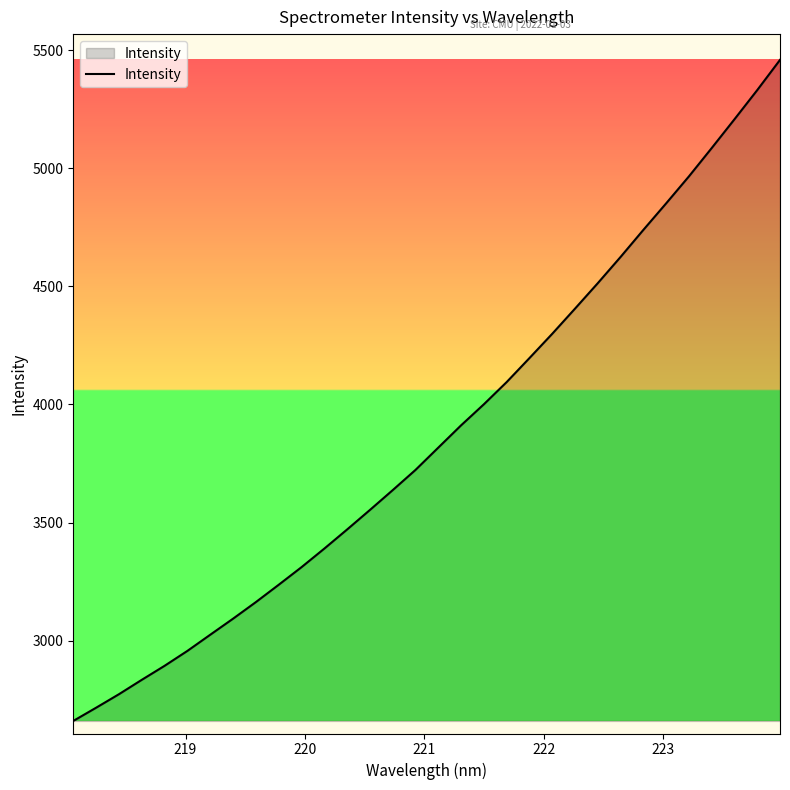

What is the maximum value shown in the chart?

5458.8